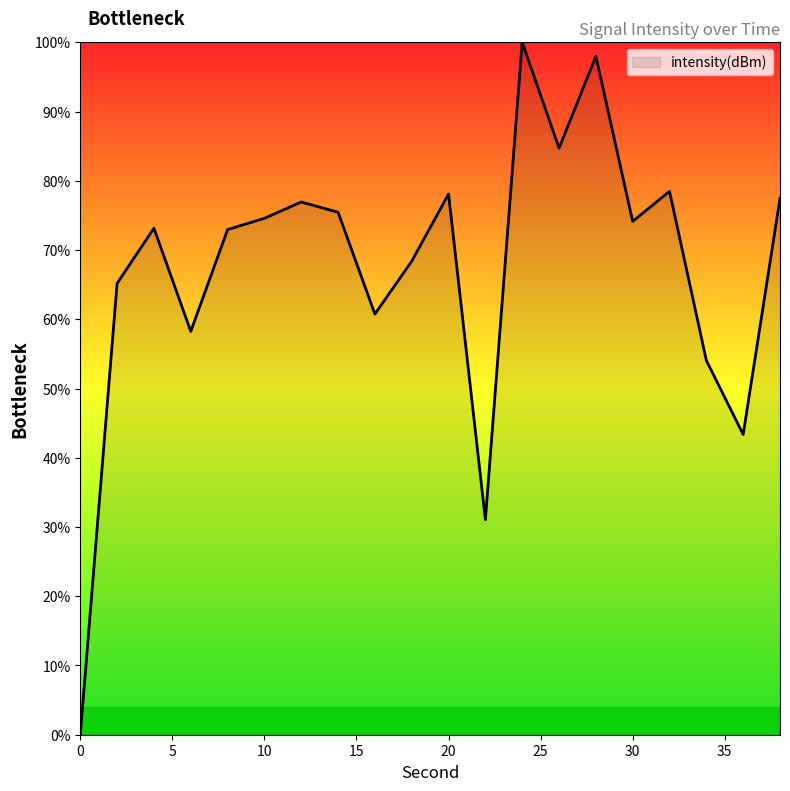

What is the greatest value displayed?

100.0